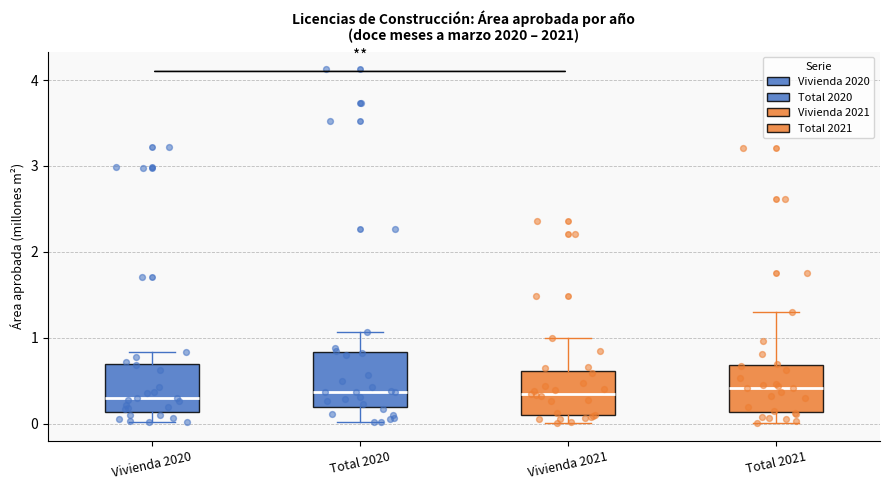

Where does the median line of the box for Vivienda 2020 sit on the y-axis? The values are not printed on the chart, so give them approximately, as read against the axis.

0.3